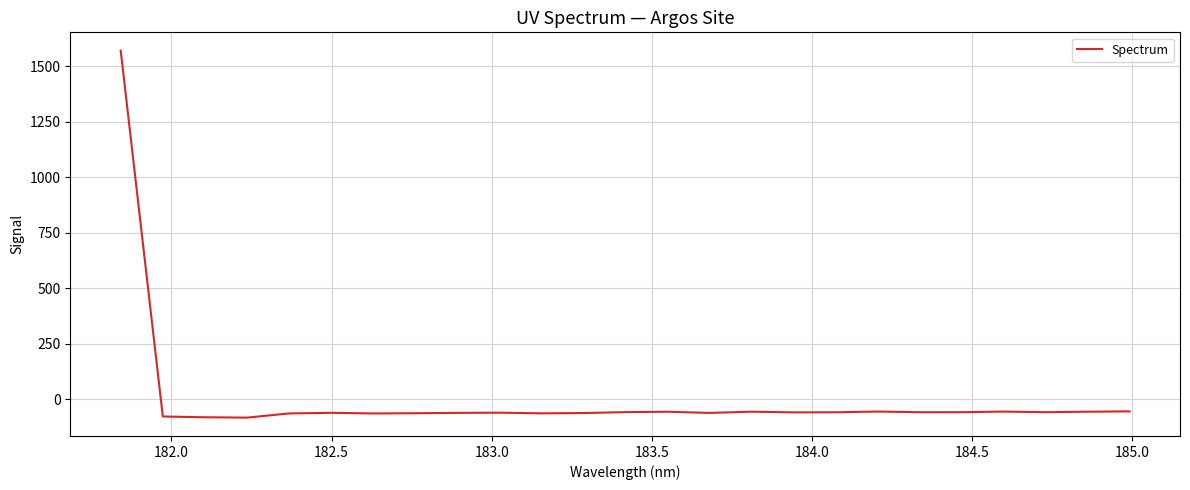

What is the difference between the maximum and second lowest values?

1652.3